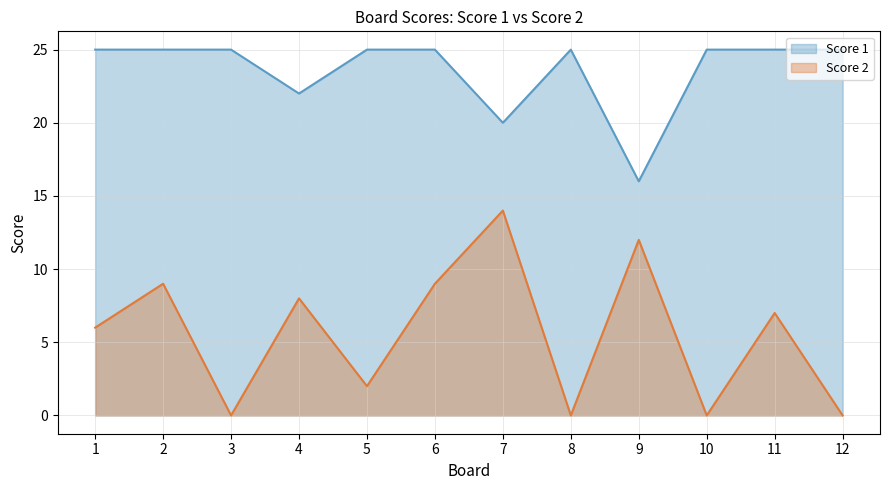

How many data points does each series have?

12